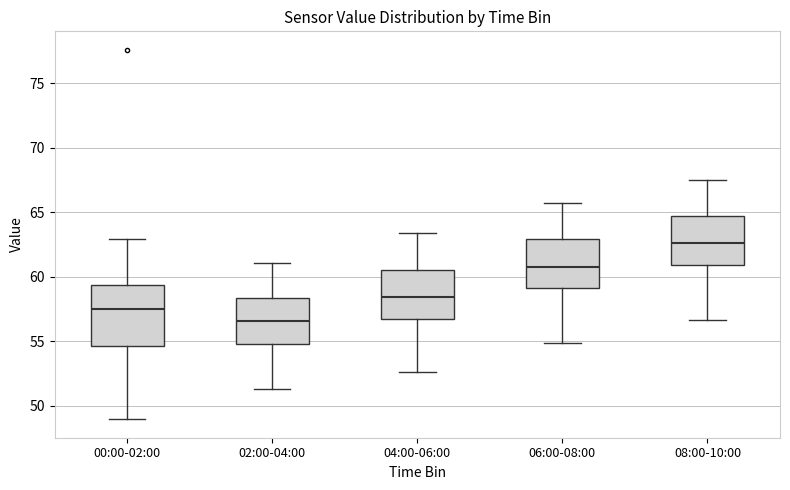

Which box's median line is the lowest?

02:00-04:00